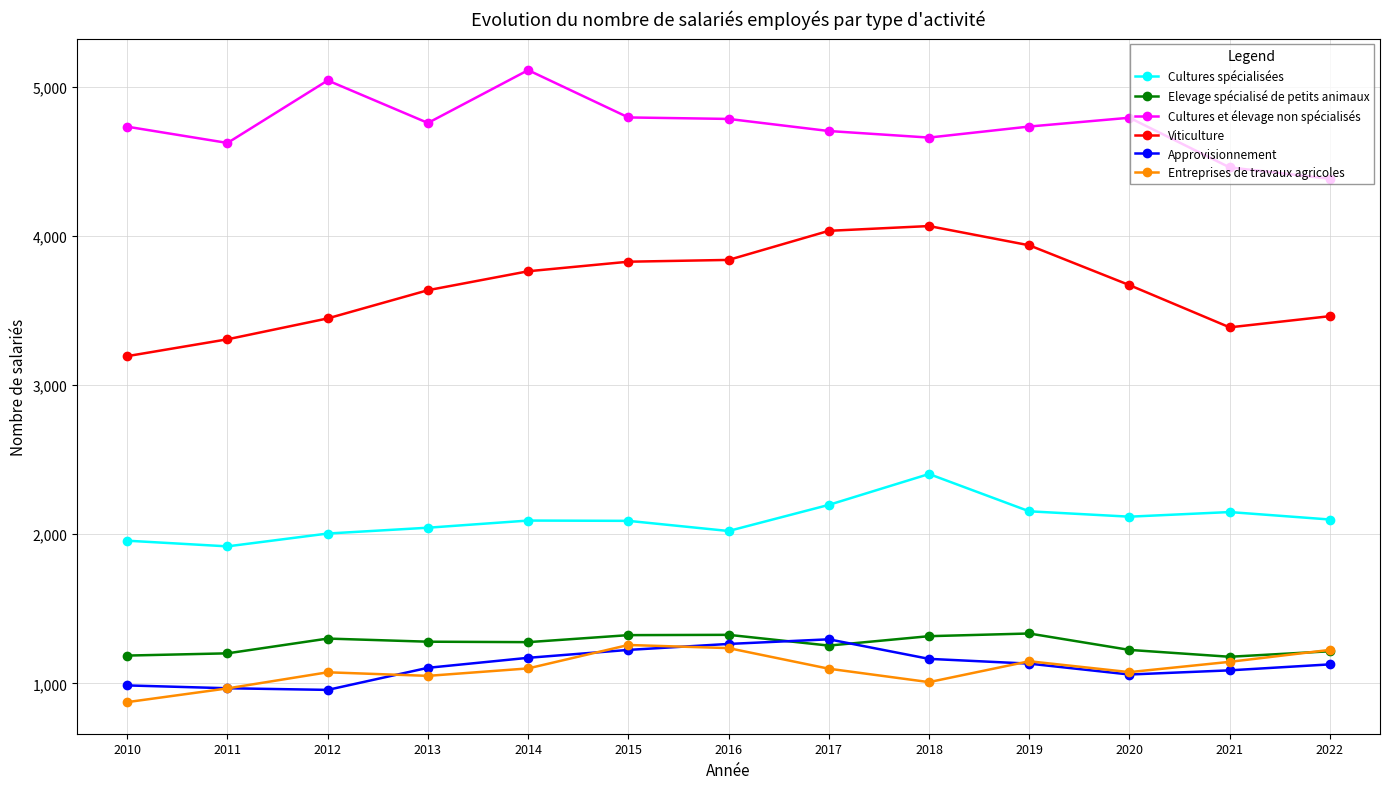

Read the Approvisionnement value at 2018.

1165